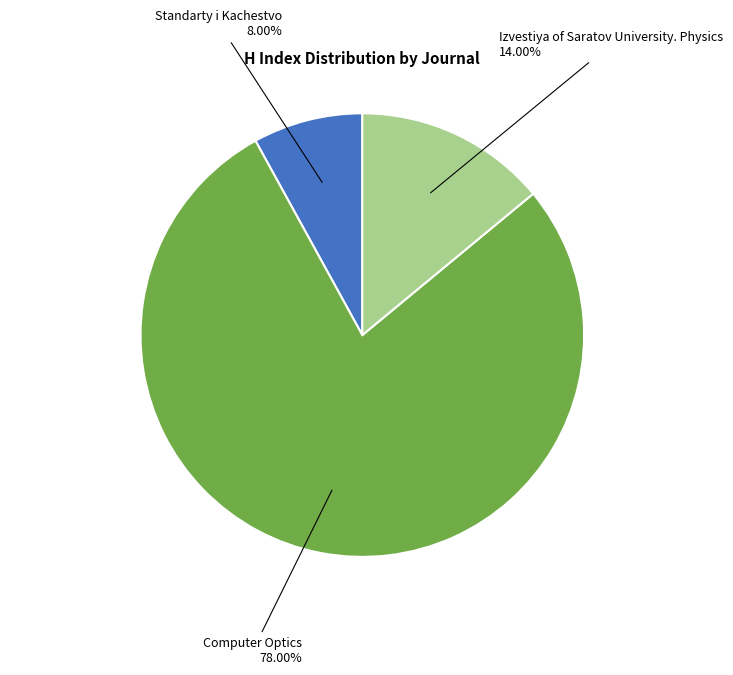

Is there a majority slice in this chart?

Yes